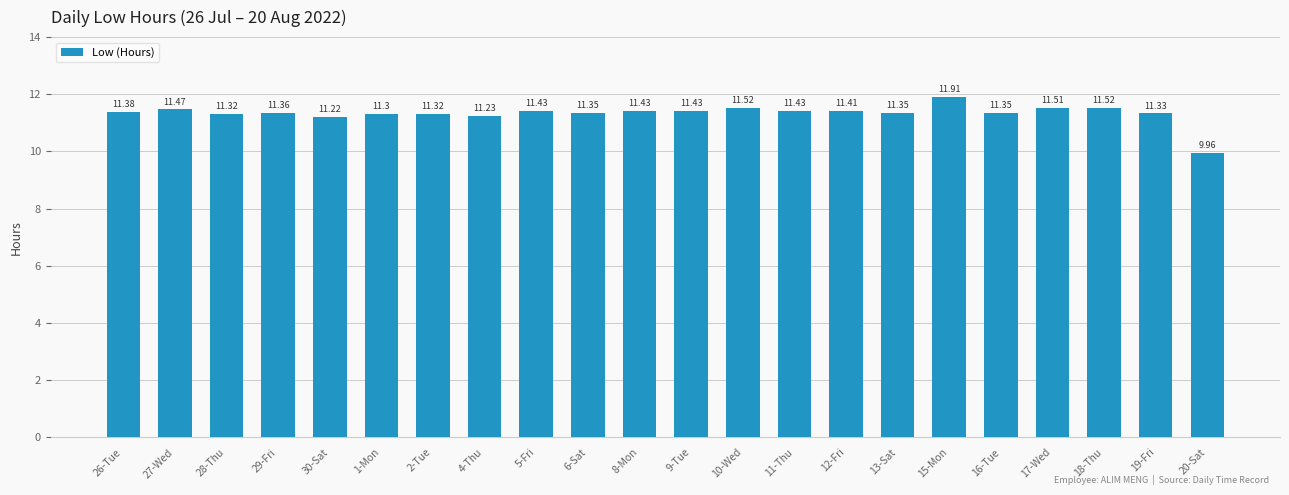

Does the chart contain any negative values?

No